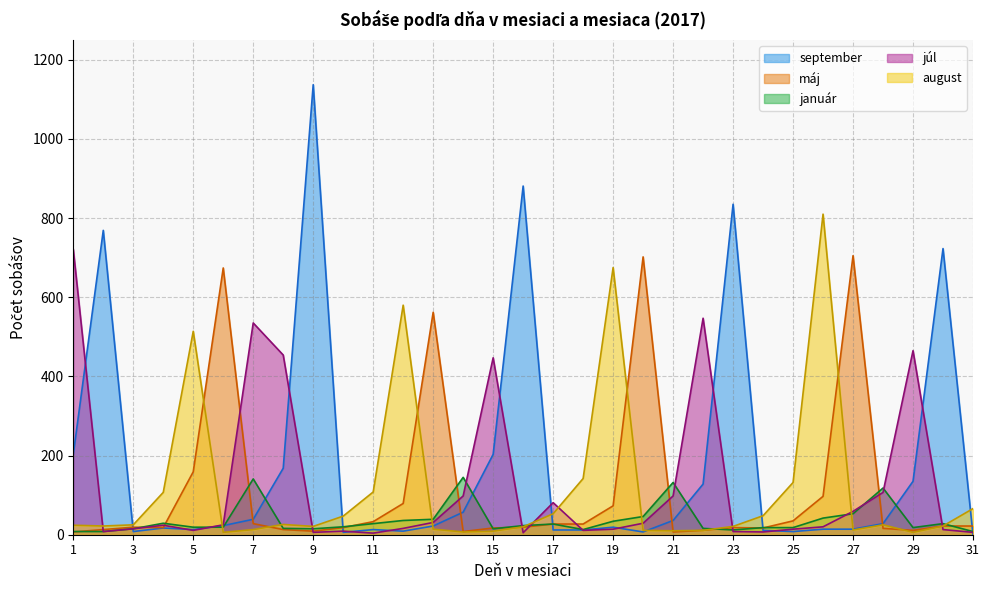

Does the chart have visible grid lines?

Yes